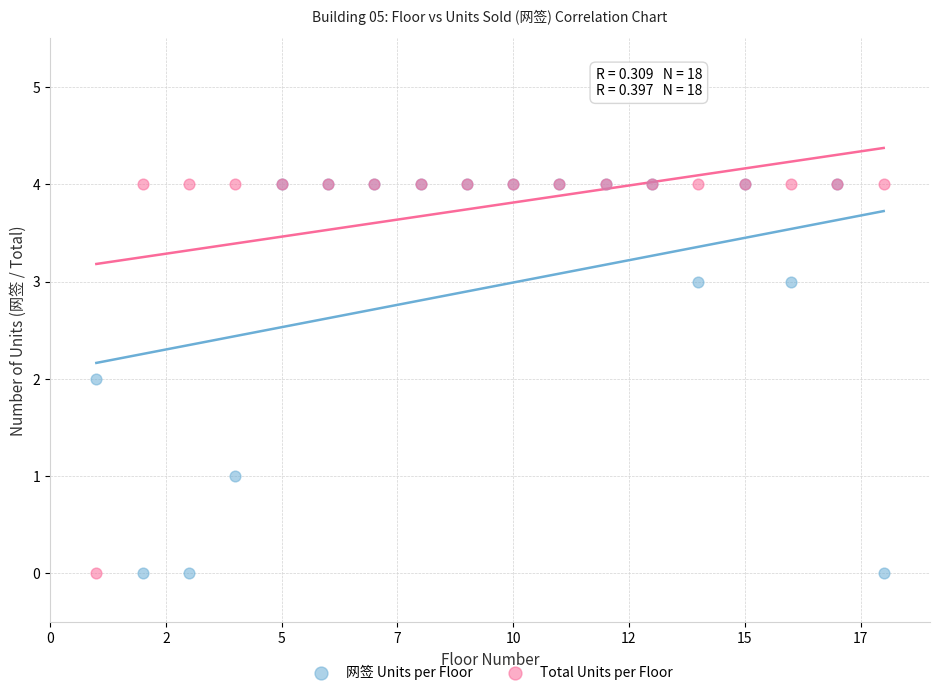

What are all the series names shown in the legend?

网签 Units per Floor, Total Units per Floor